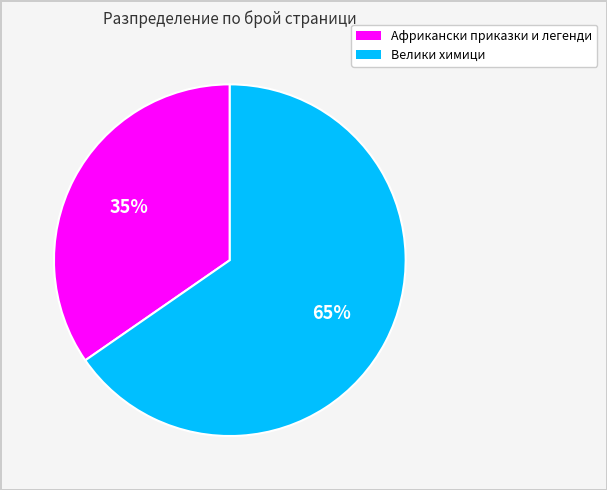

Which slice represents more than half of the pie?

Велики химици